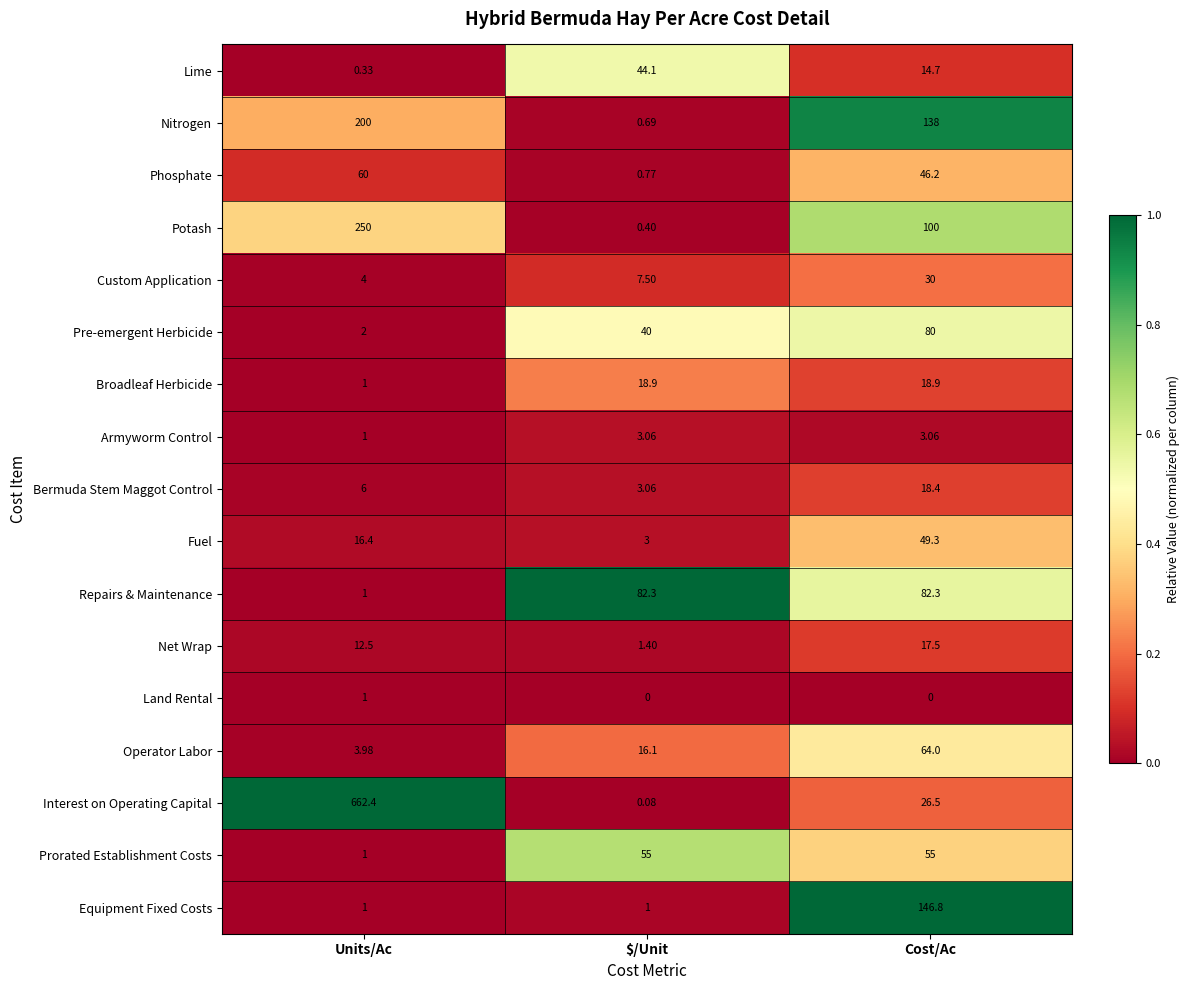

Which category has the highest value across all series?

Units/Ac